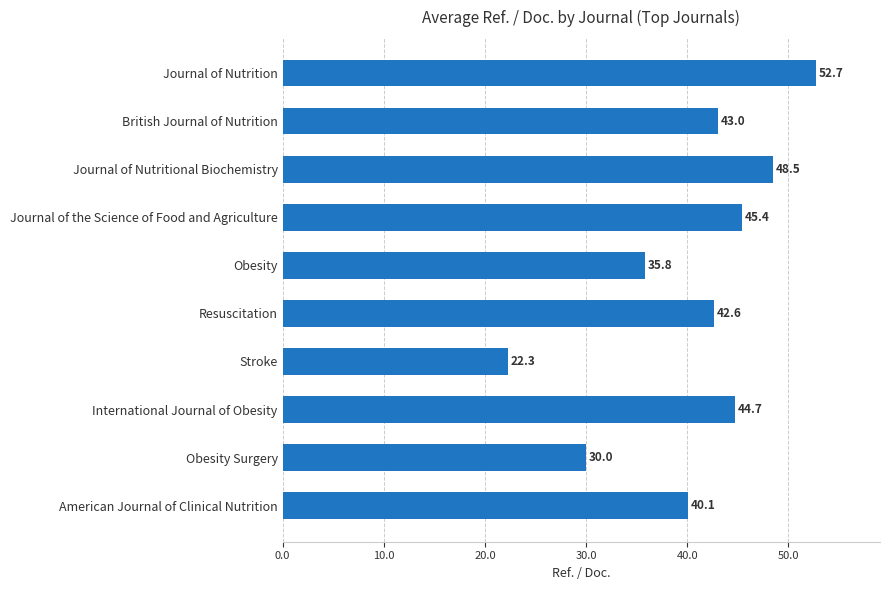

Reading bottom to top, what are all the values shown in this chart?

American Journal of Clinical Nutrition=40.1	Obesity Surgery=30.0	International Journal of Obesity=44.7	Stroke=22.3	Resuscitation=42.6	Obesity=35.8	Journal of the Science of Food and Agriculture=45.4	Journal of Nutritional Biochemistry=48.5	British Journal of Nutrition=43.0	Journal of Nutrition=52.7